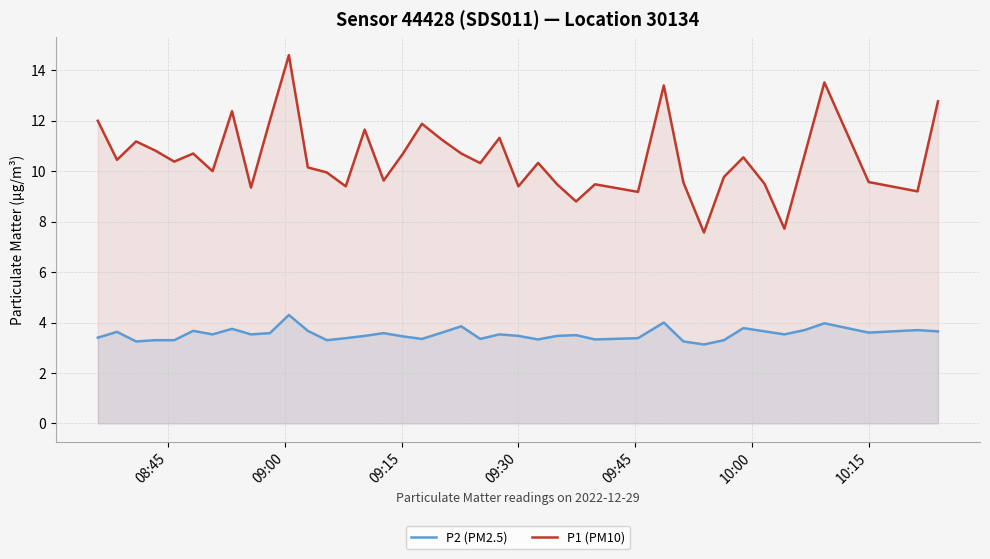

Which series has the largest total across all categories?

P1 (PM10)